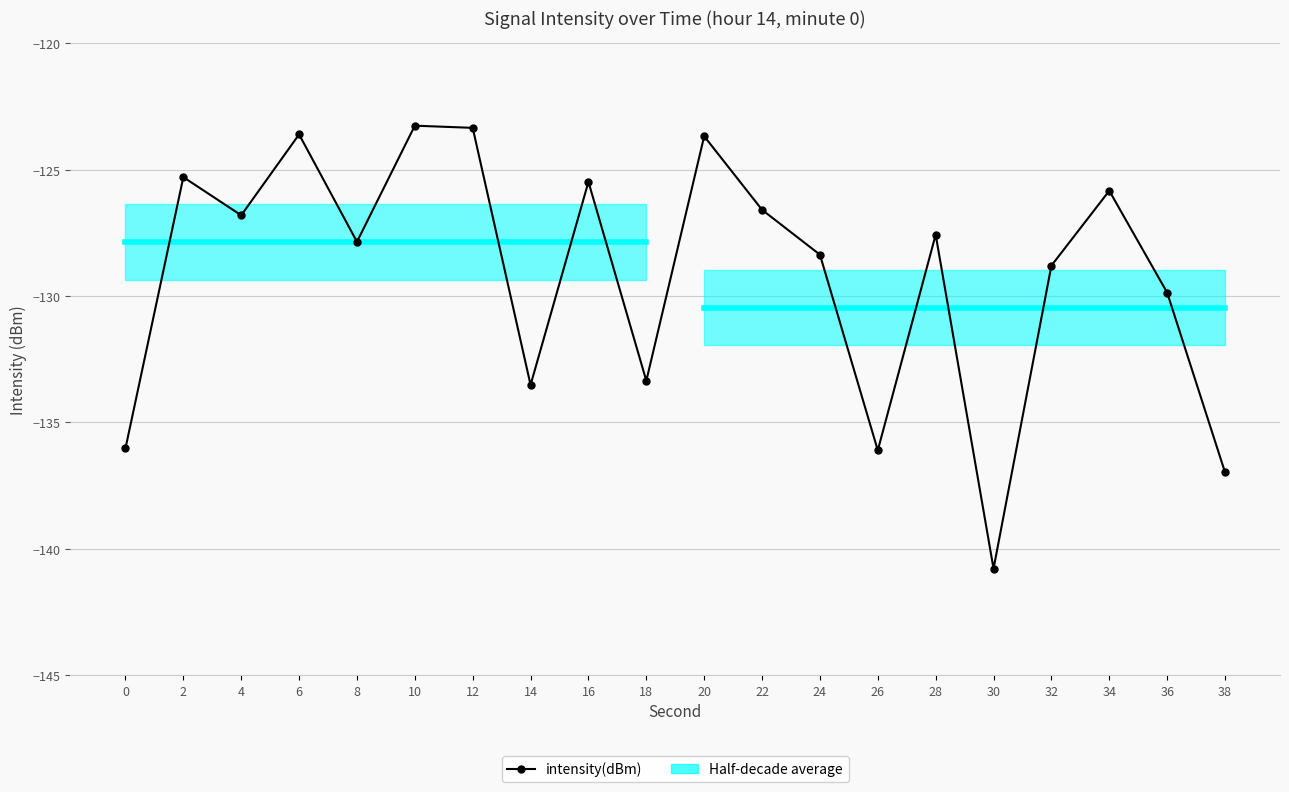

How many points are higher than both their immediate neighbors (excluding endpoints)?

7